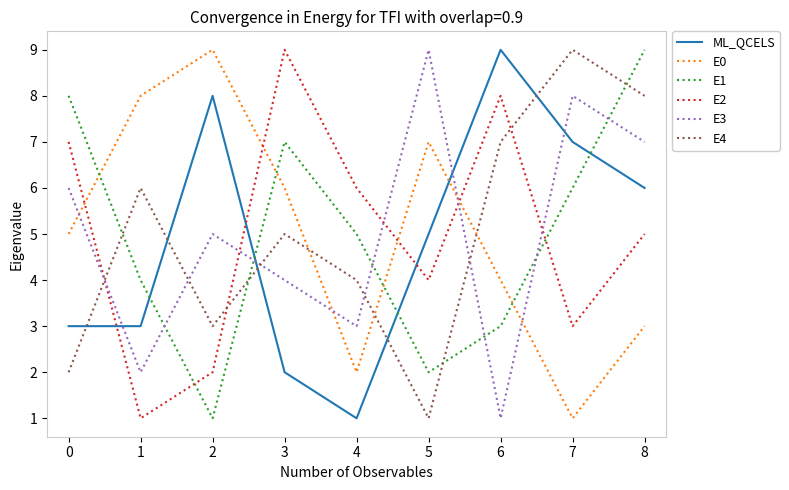

List the labels in order of E4 value, smallest first.

5, 0, 2, 4, 3, 1, 6, 8, 7